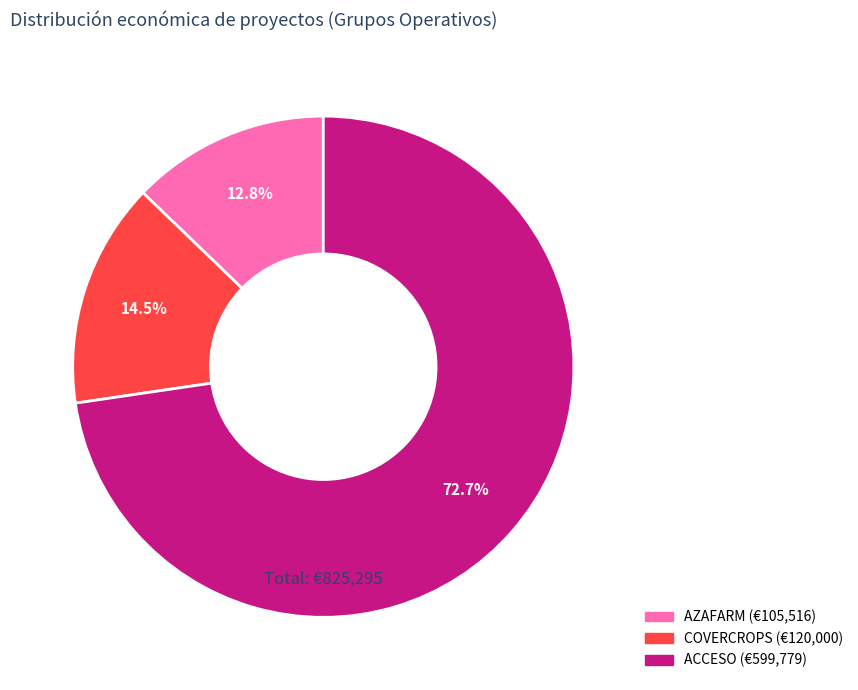

Do AZAFARM and ACCESO together represent more than half of the pie?

Yes